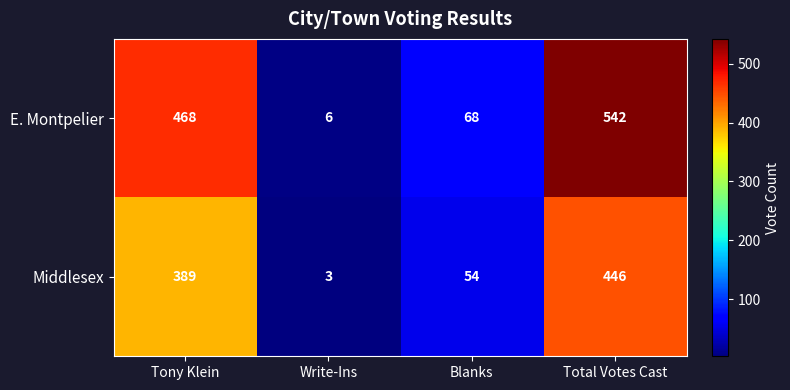

Where is Middlesex nearest to the value 224?

Tony Klein